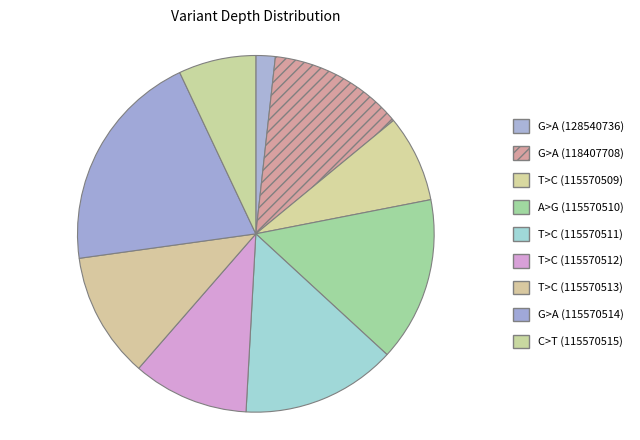

Rank the categories by value from highest to lowest.

G>A (115570514), A>G (115570510), T>C (115570511), G>A (118407708), T>C (115570513), T>C (115570512), T>C (115570509), C>T (115570515), G>A (128540736)